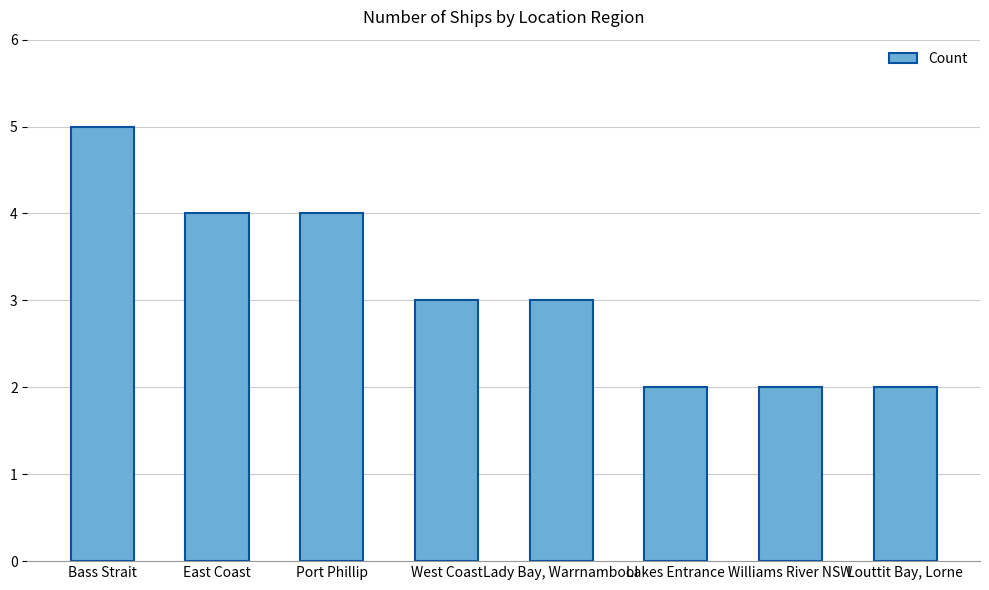

Between Louttit Bay, Lorne and Bass Strait, which is larger?

Bass Strait